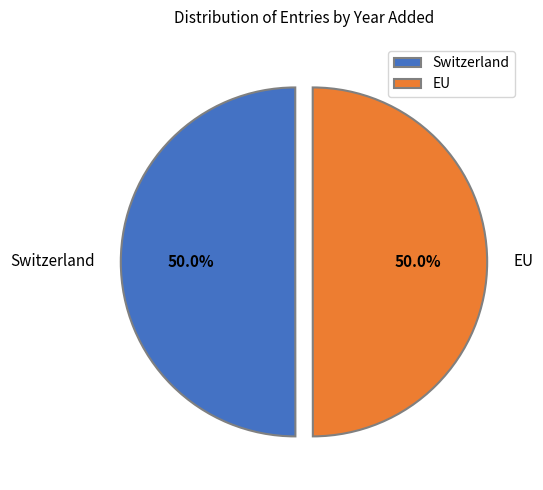

True or false: Switzerland accounts for 50% of the total.

True